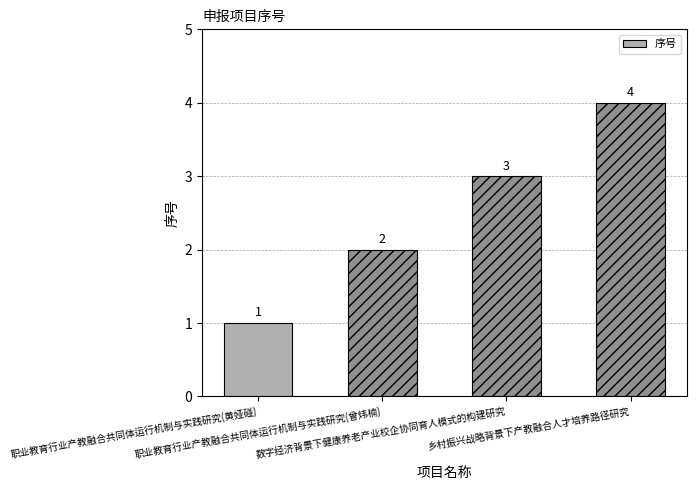

True or false: the data shows 2 at 职业教育行业产教融合共同体运行机制与实践研究(黄娅碰).

False